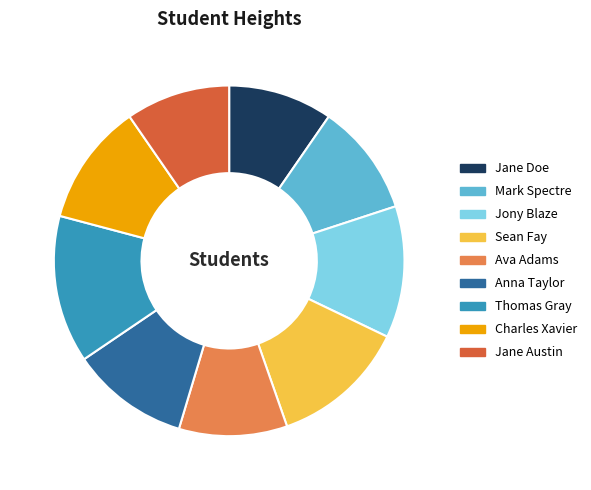

Count the number of slices in the pie.

9